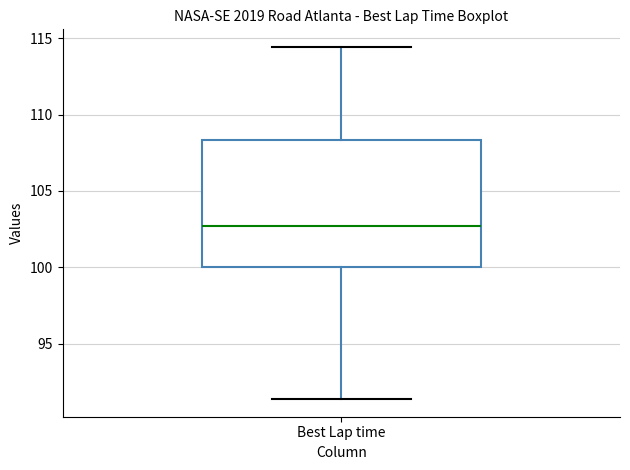

Transcribe this box plot: give where the median line is, the range the box spans, and where the two whiskers end, as read against the y-axis. The values are not printed on the chart, so give them approximately, as read against the axis.

median 102.5, box 100.0 to 108.5, whiskers 91.5 to 114.5